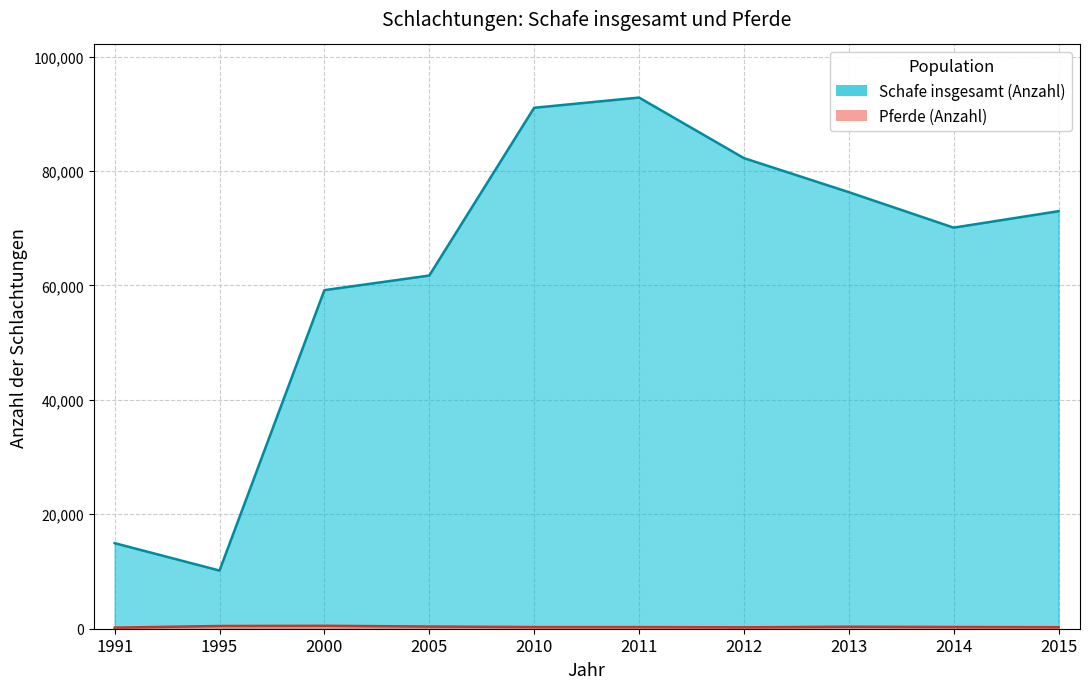

Does the chart display data point markers on the line(s)?

No